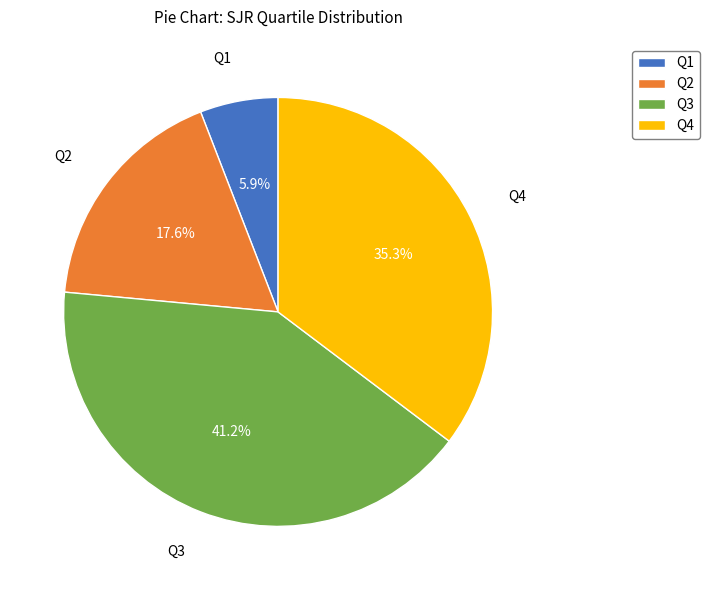

Which slice is the smallest?

Q1